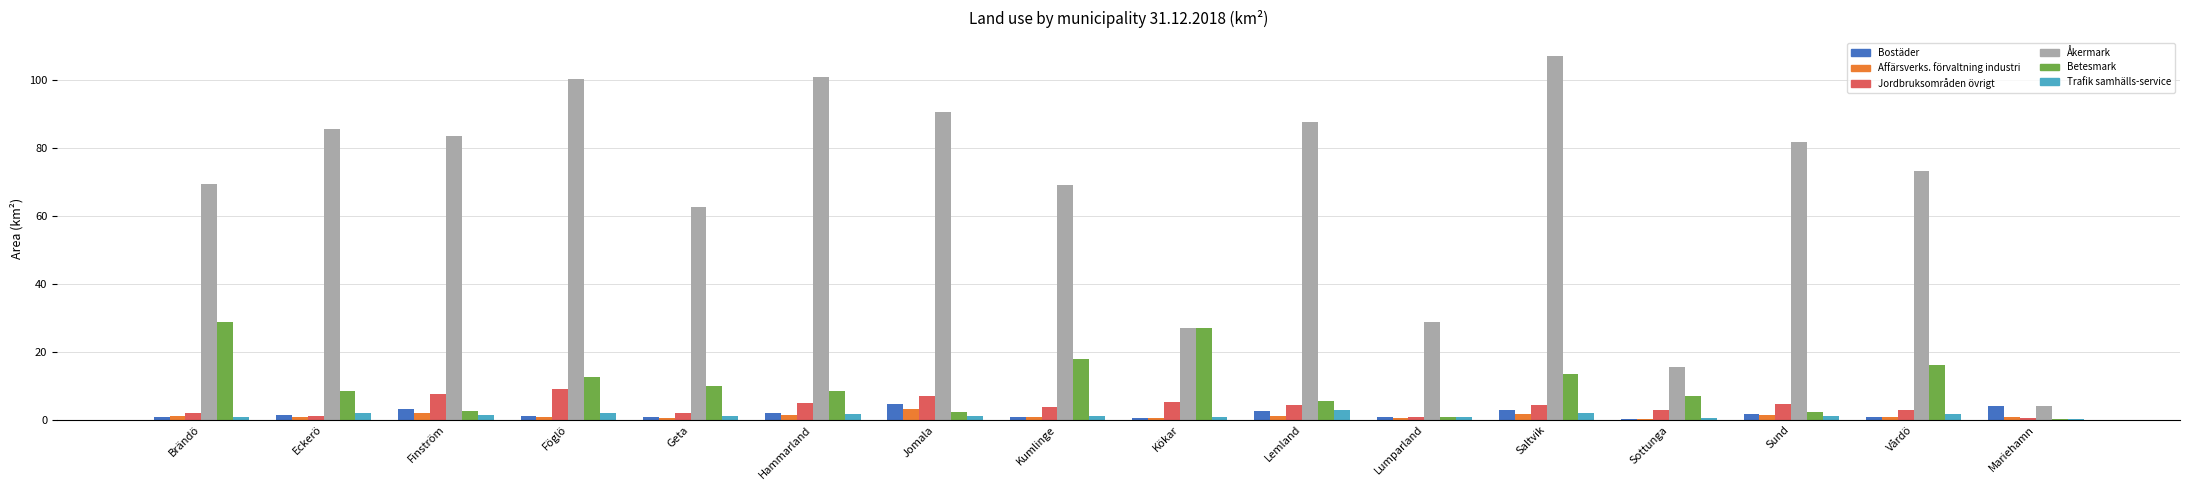

Which series has the largest total across all categories?

Åkermark